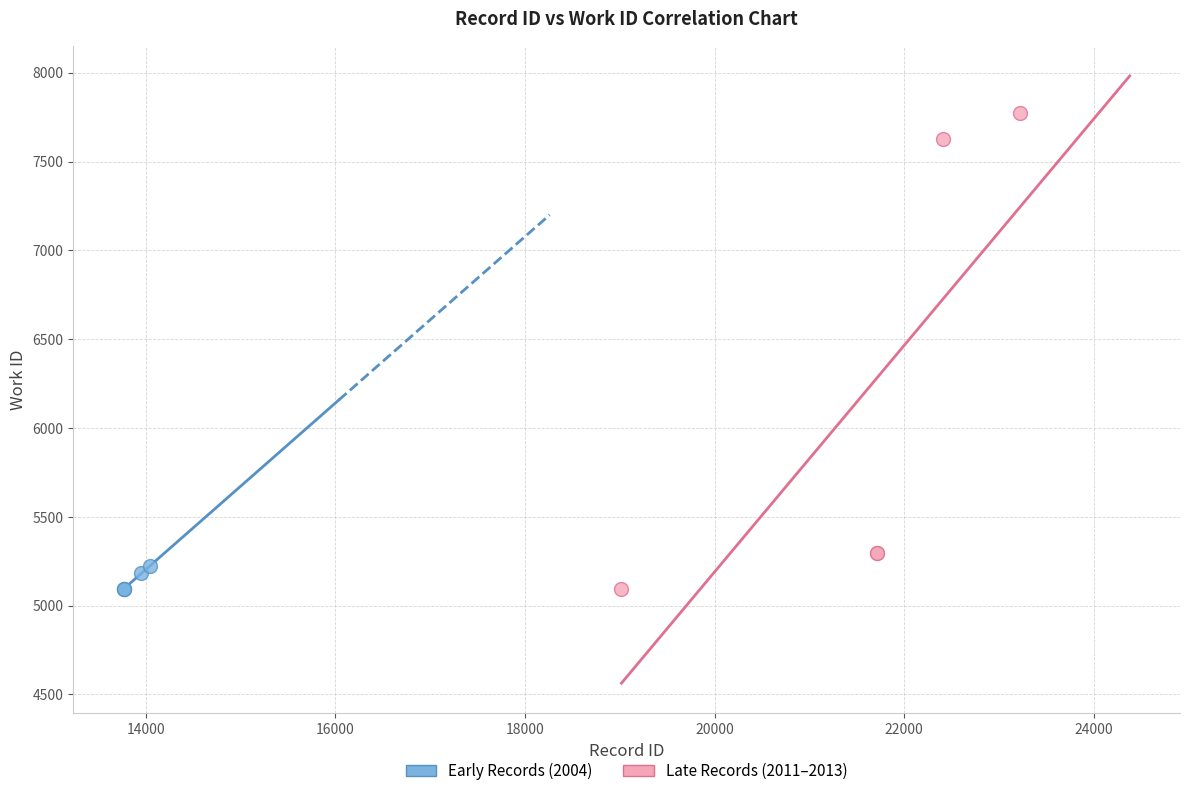

Which series contains the highest Y value?

Late Records (2011–2013)